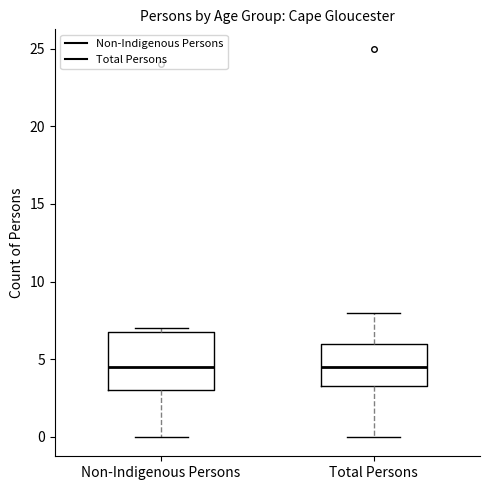

Where does the median line of the box for Non-Indigenous Persons sit on the y-axis? The values are not printed on the chart, so give them approximately, as read against the axis.

4.5